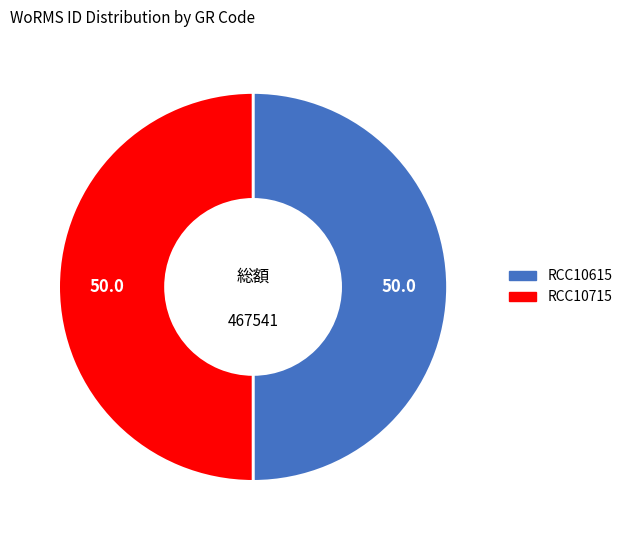

Approximately how many times larger is the value at RCC10715 compared to RCC10615?

1.0